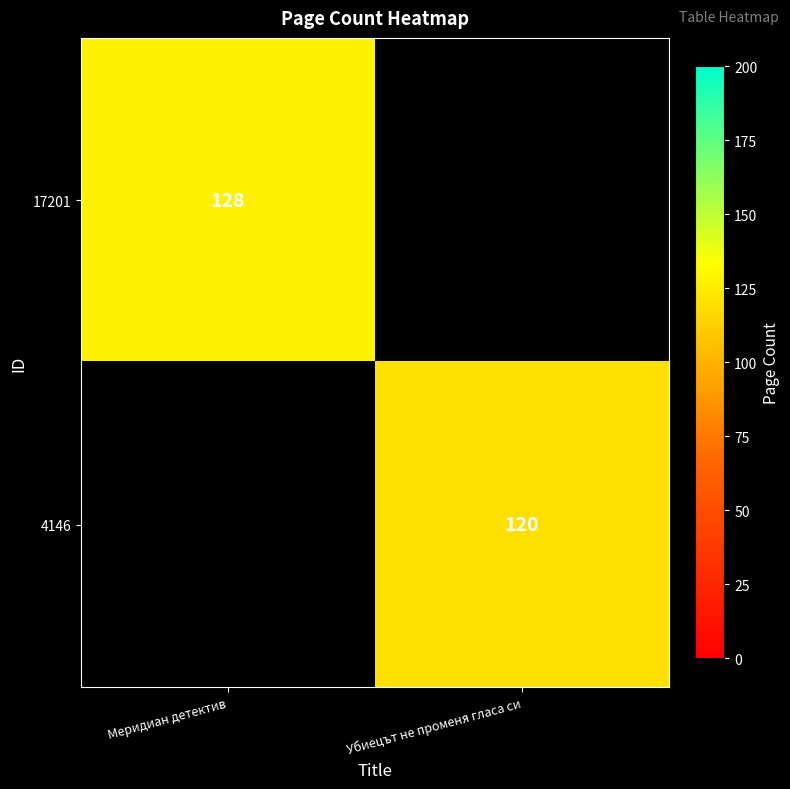

What is the minimum value shown in the chart?

120.0